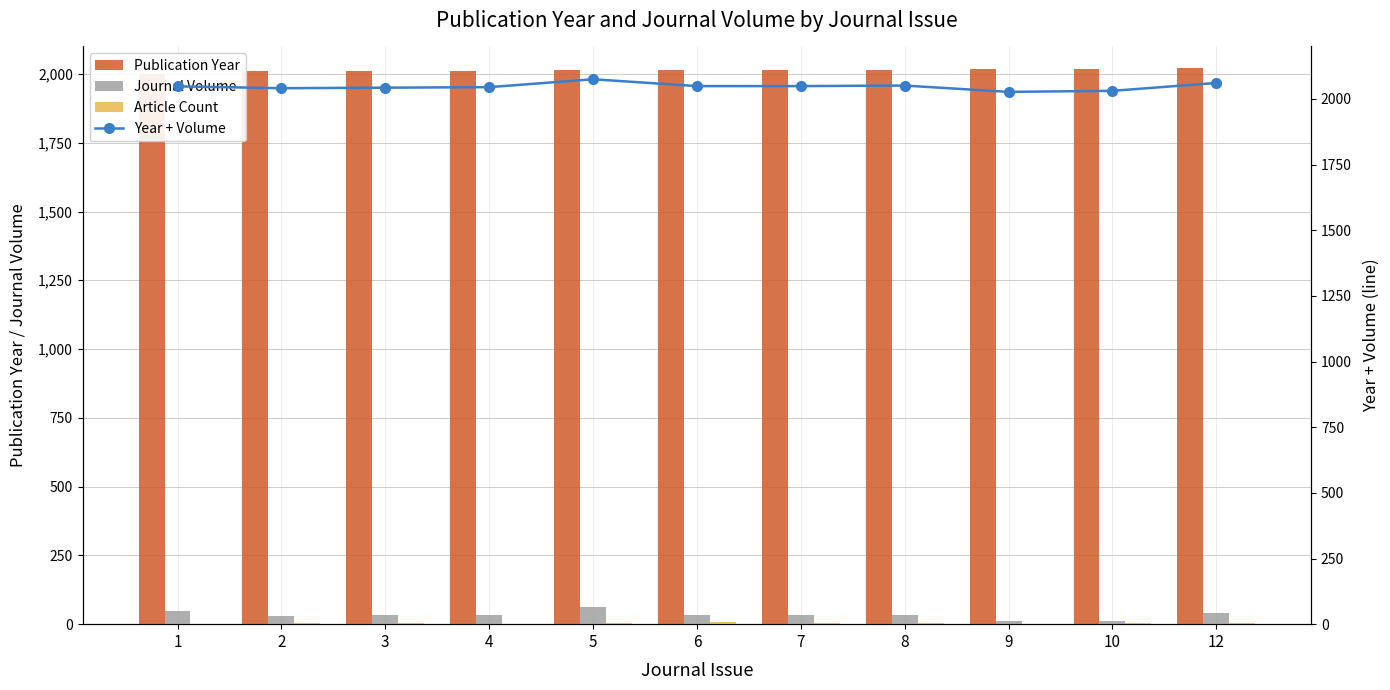

Between 6 and 3, which is larger?

6